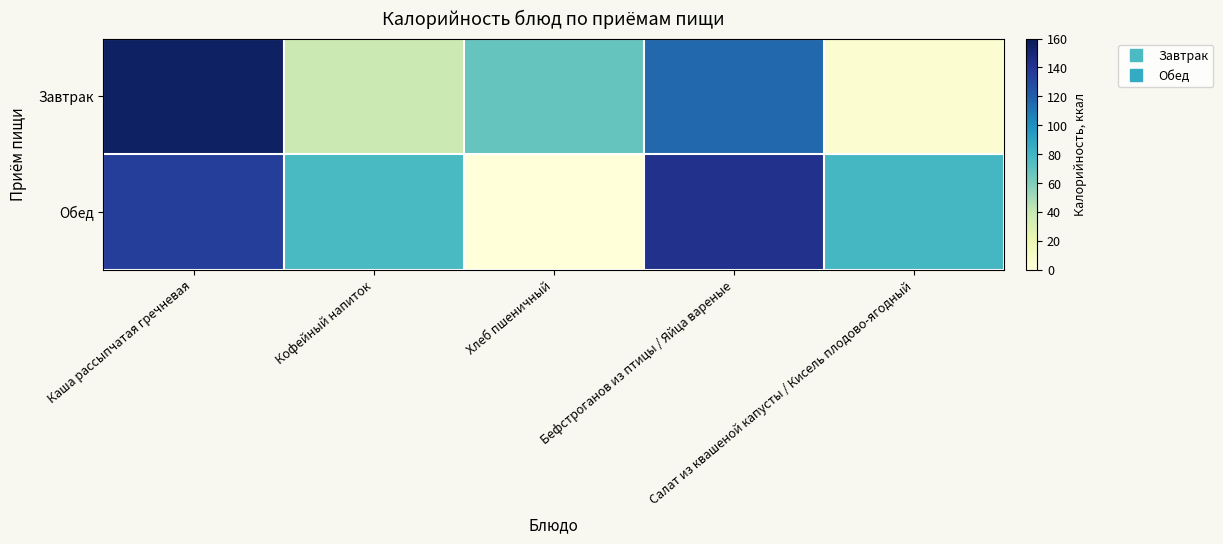

Rank the series by their maximum value, from lowest to highest.

Обед, Завтрак